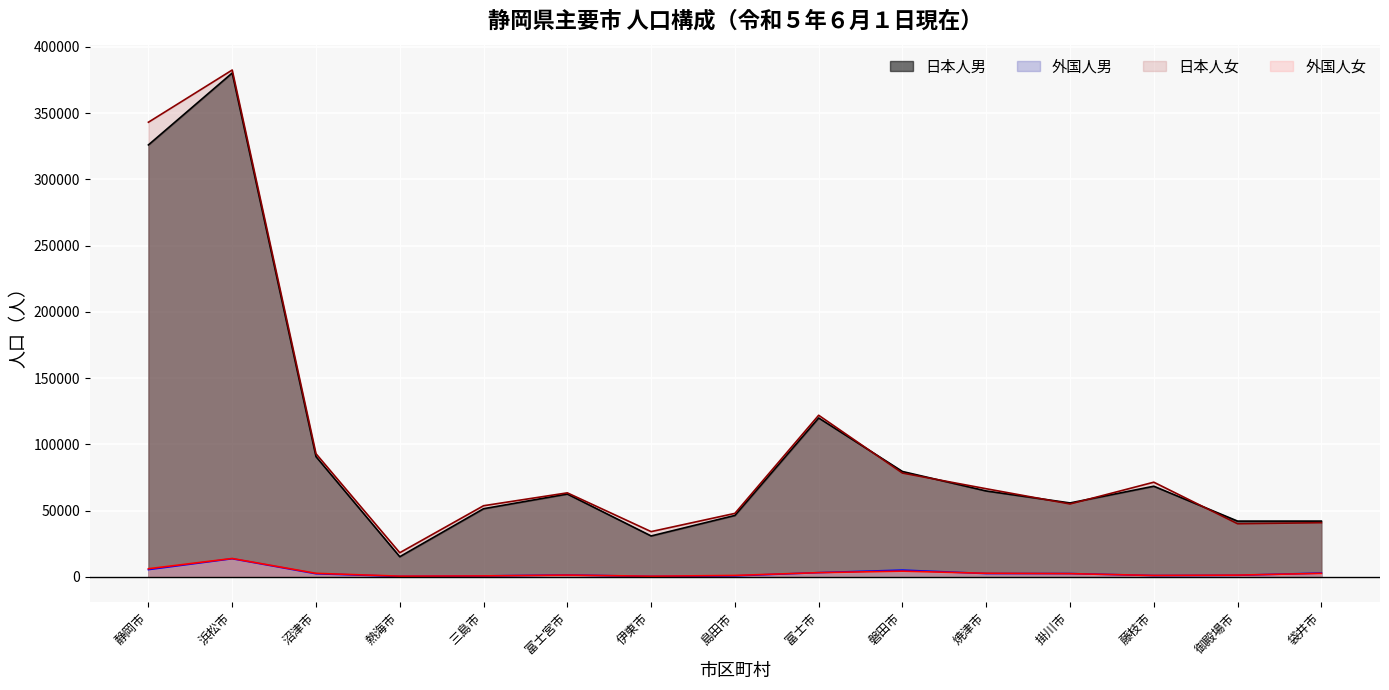

Read the 日本人女 value at 島田市, to the nearest 10.

47890